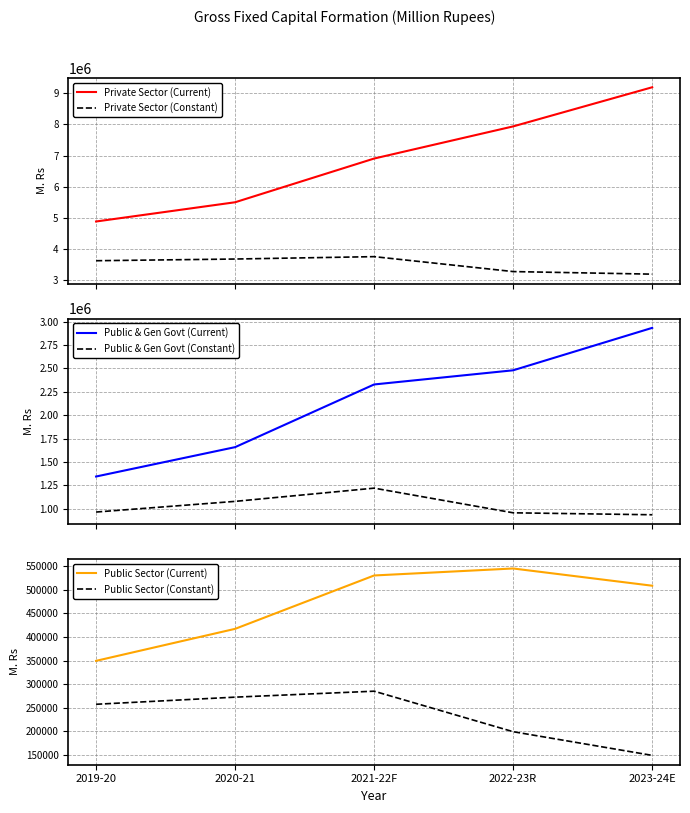

What is the label of the 3rd point from the left?

2021-22F